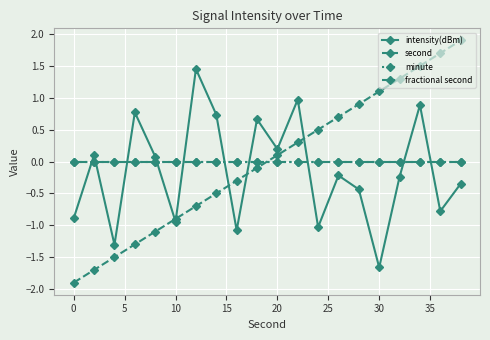

Is this an area chart (filled region under the line)?

No